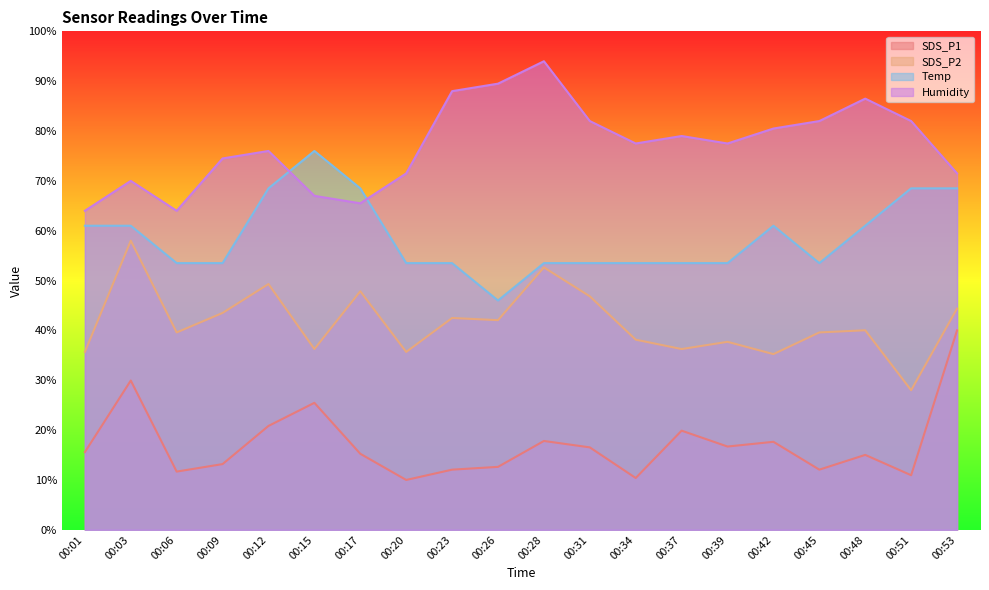

What is the value of the Temp point at the 6th from the left?

76.0